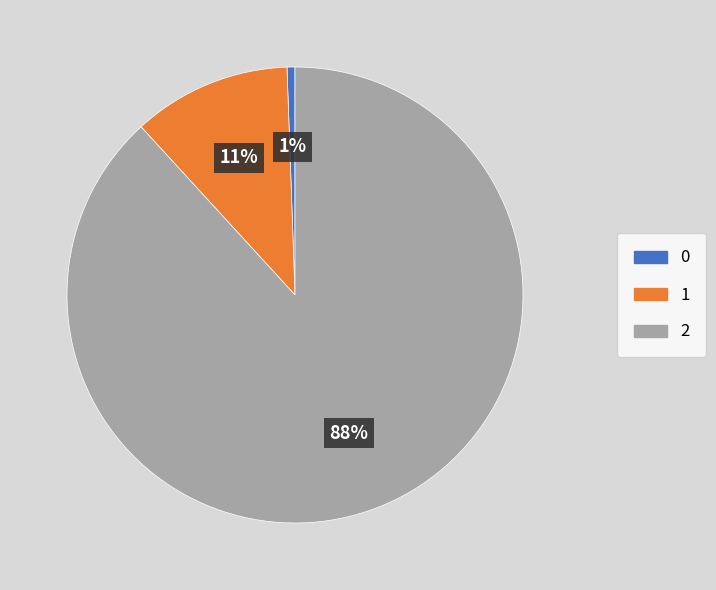

Does any single category account for the majority?

Yes